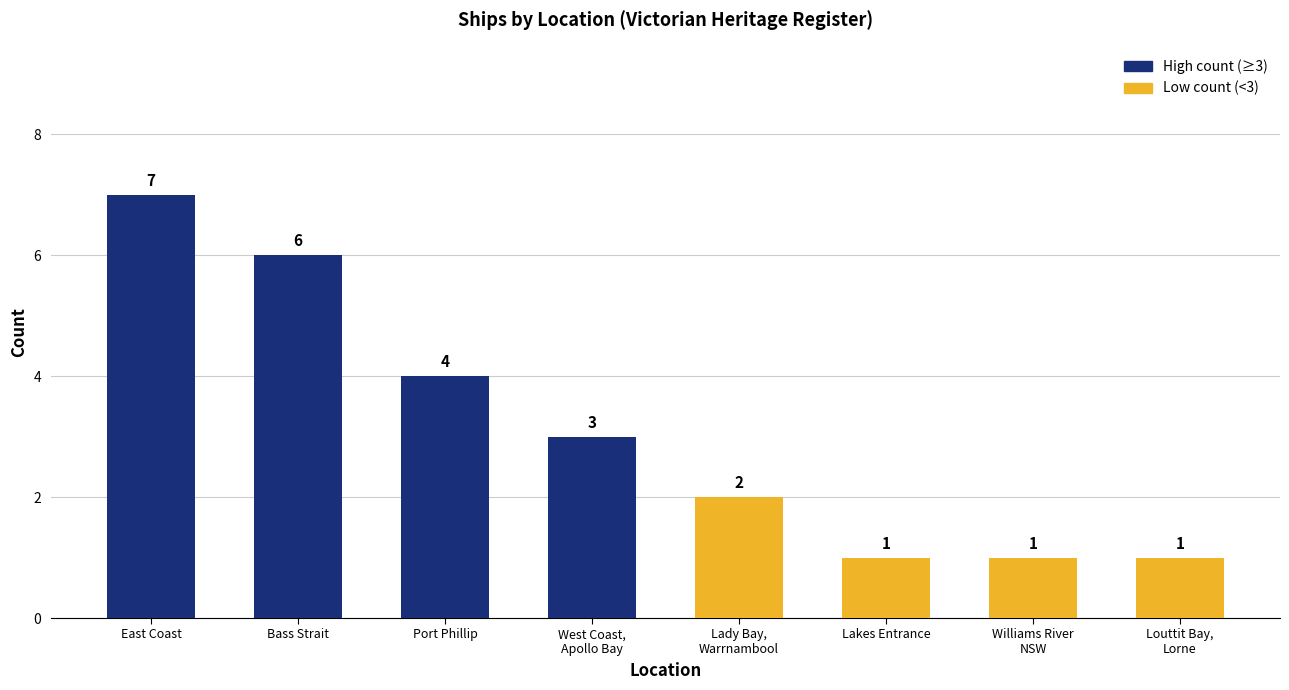

What is the sum of all values?

25